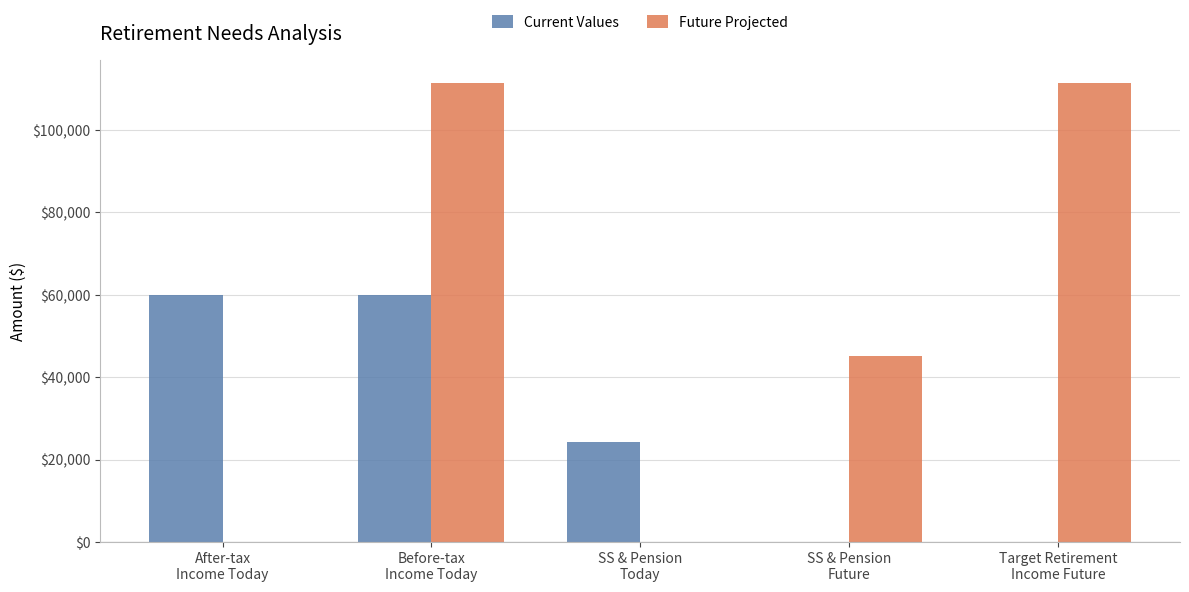

Which series has the largest total across all categories?

Future Projected